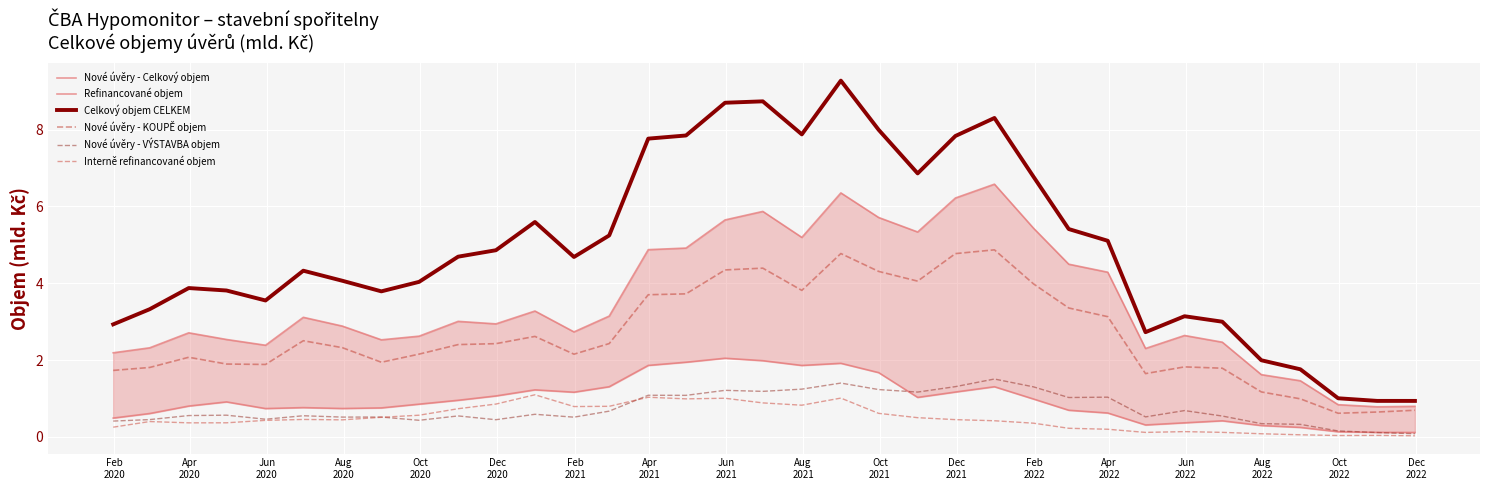

Is this an area chart (filled region under the line)?

No